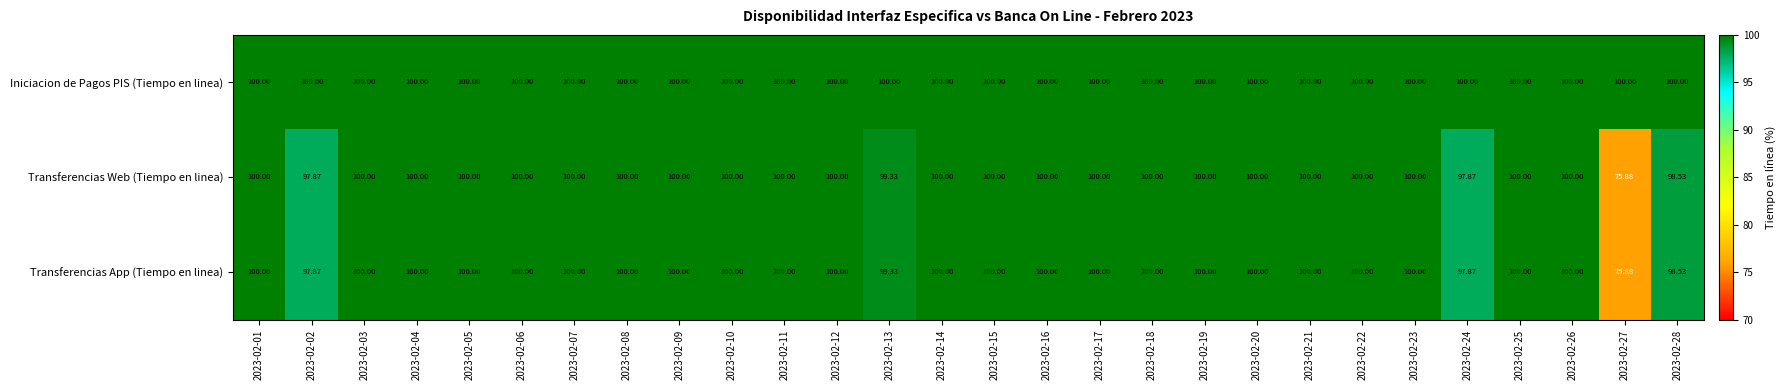

Is the value of Transferencias App (Tiempo en linea) at 2023-02-28 greater than the value of Transferencias Web (Tiempo en linea) at 2023-02-03?

No